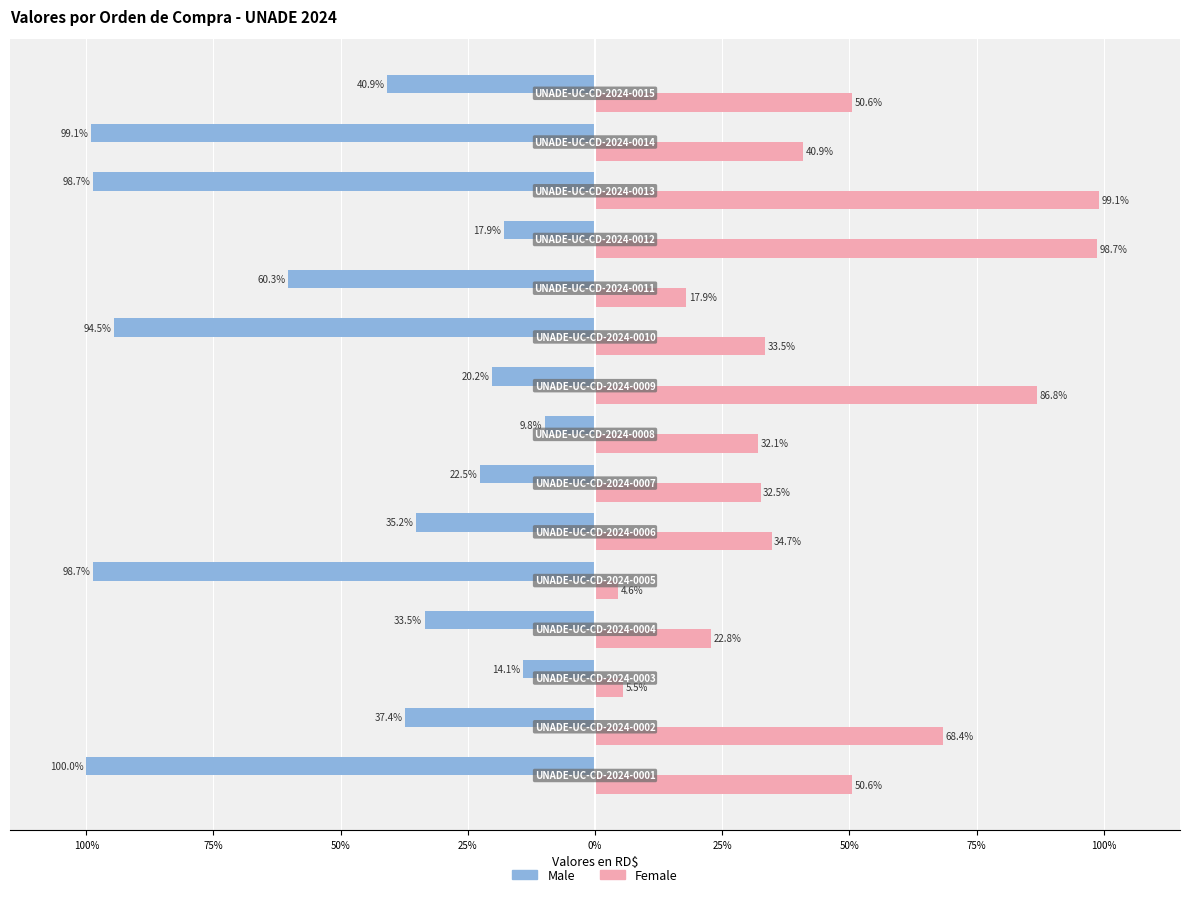

What is the sum of all Male values?

-782.9